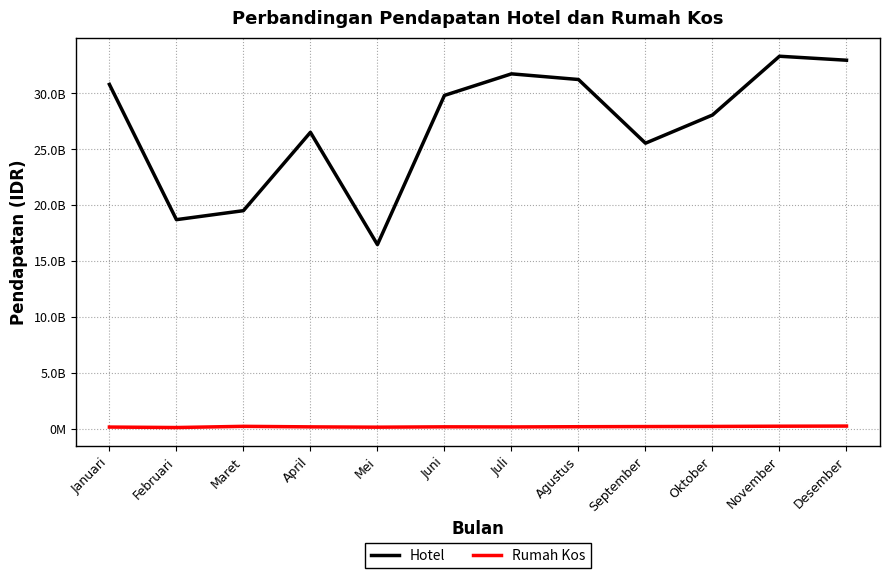

What is the sum of the Hotel values at Februari and Agustus?

49951338904